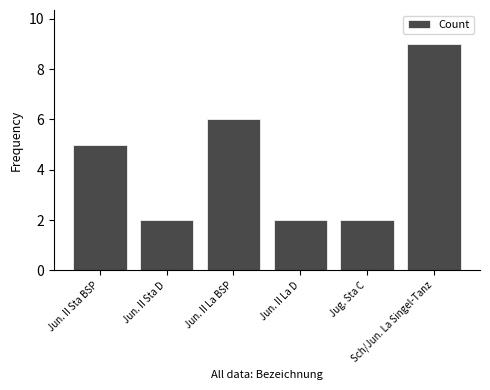

What is the change in value from Jug. Sta C to Sch/Jun. La Singel-Tanz?

+7